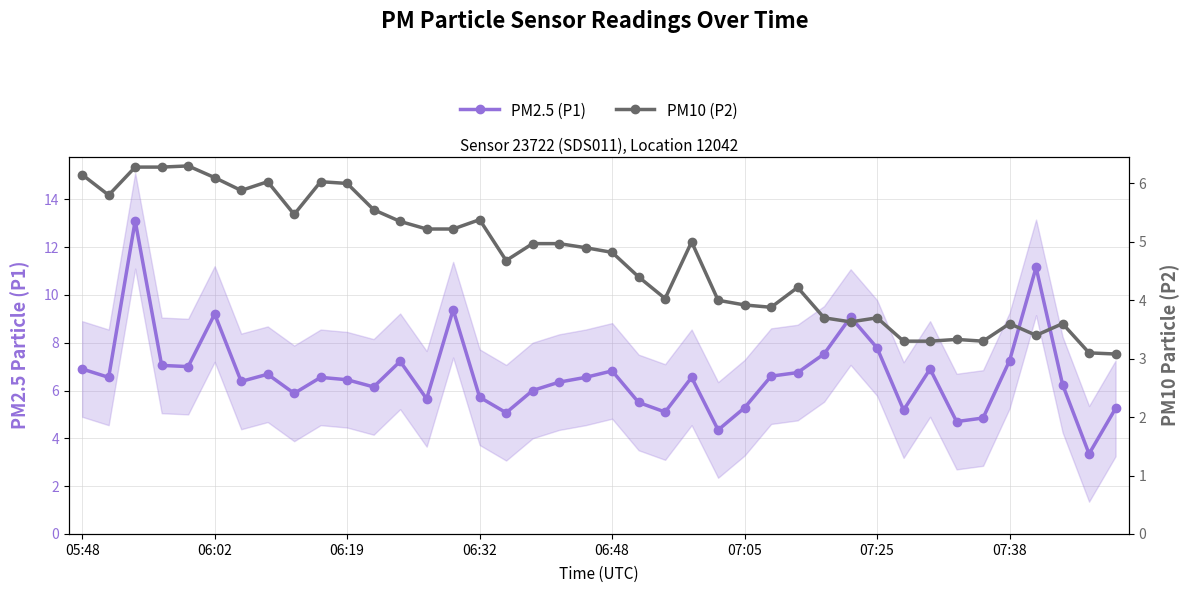

How many lines are shown in the chart?

2